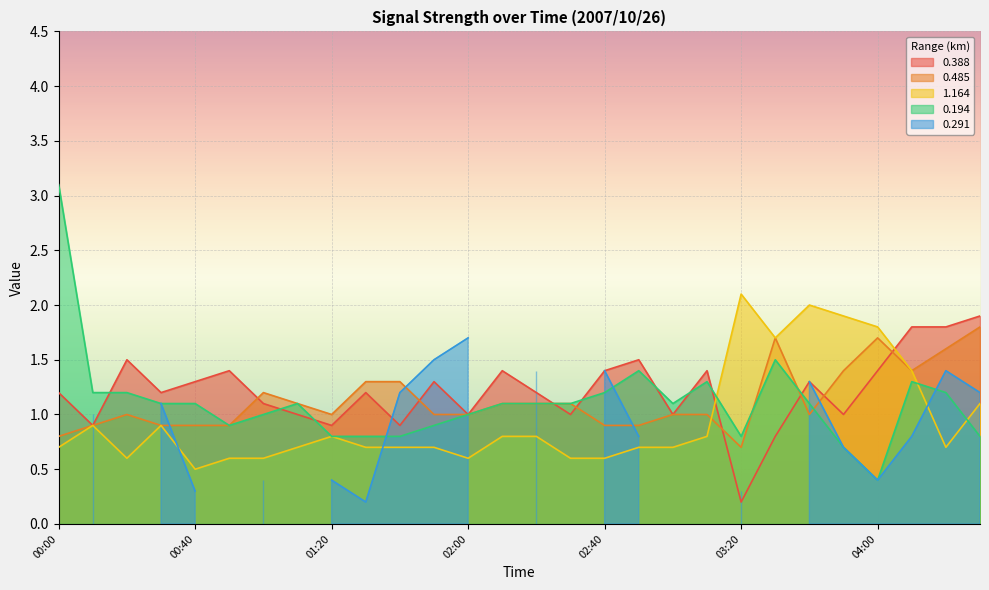

At which label does 1.164 reach its minimum?

00:40